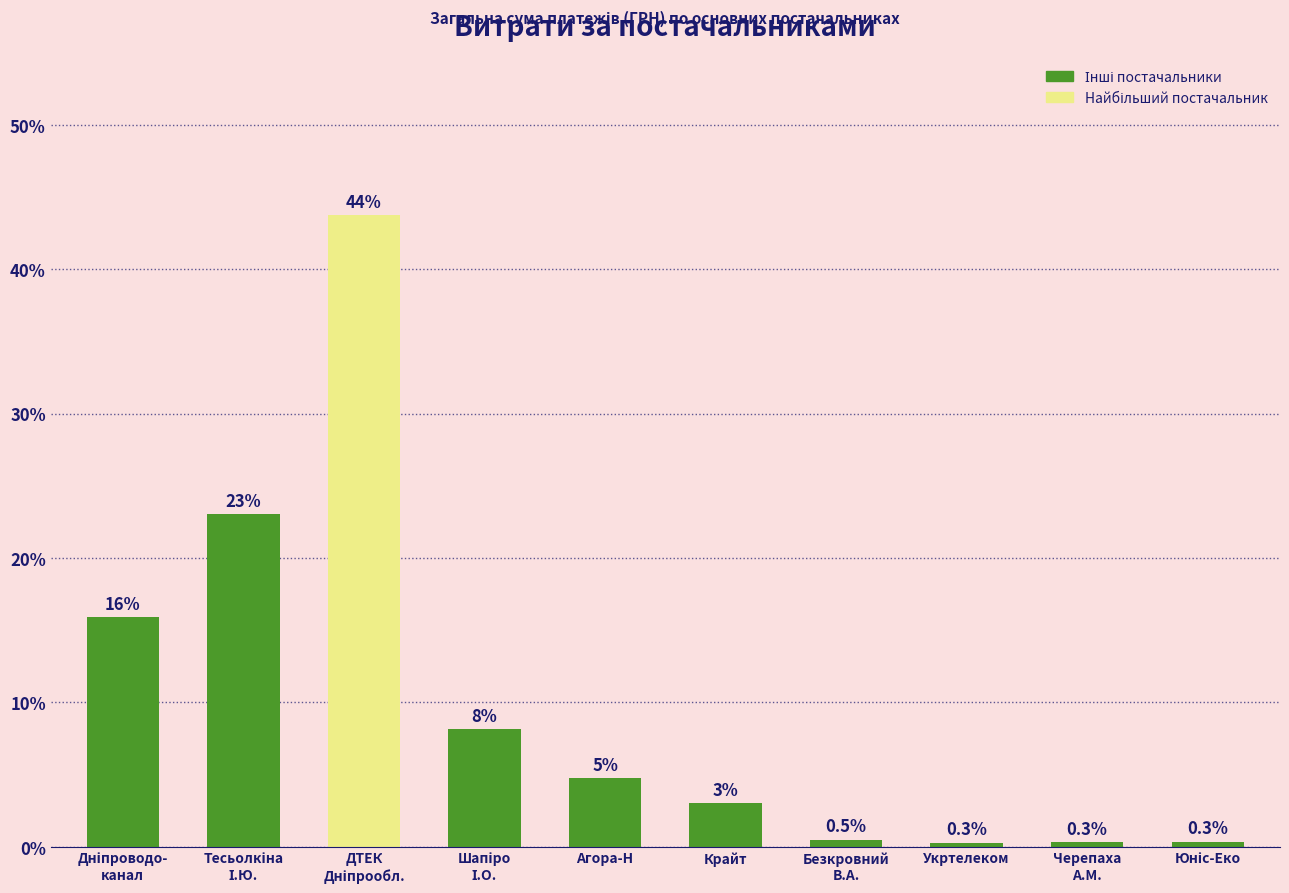

How many data points does each series have?

10